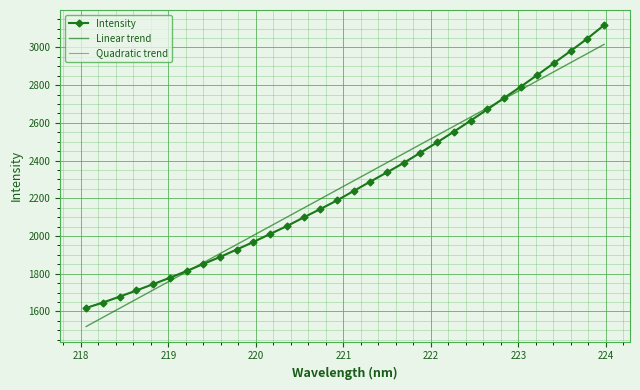

How many data points are less than 2238?

16